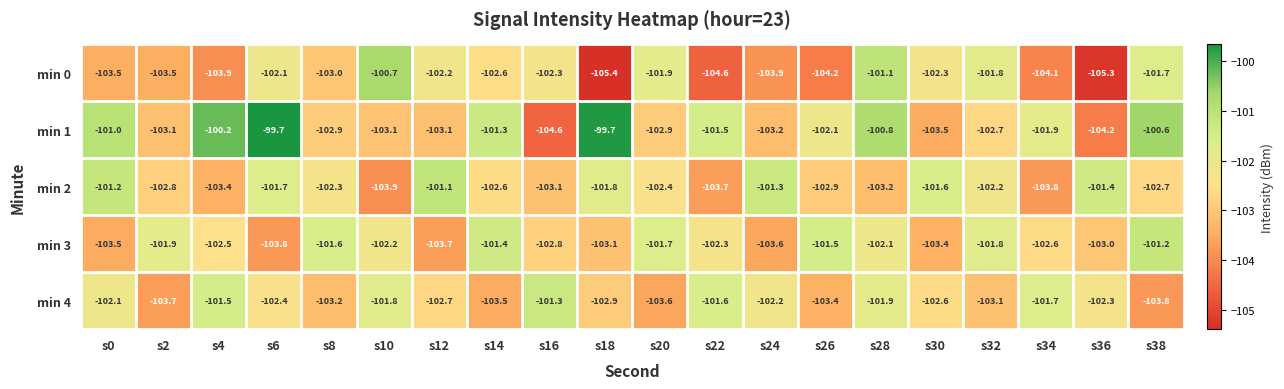

What is the sum of the min 1 values at s22 and s4?

-201.7